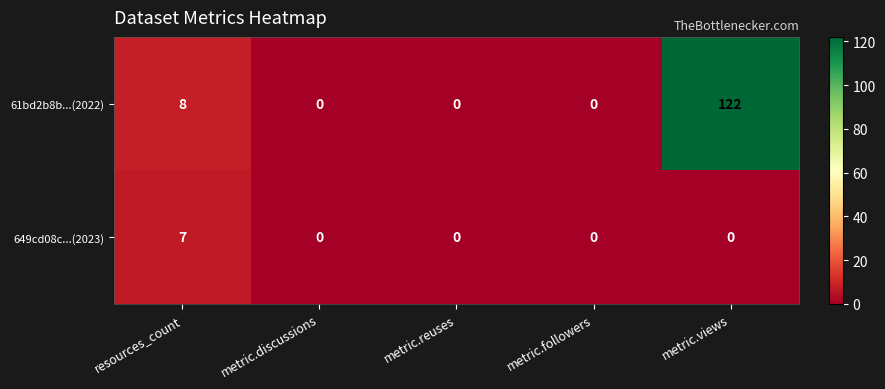

Count the 649cd08c...(2023) values in the range 0 to 1.

4